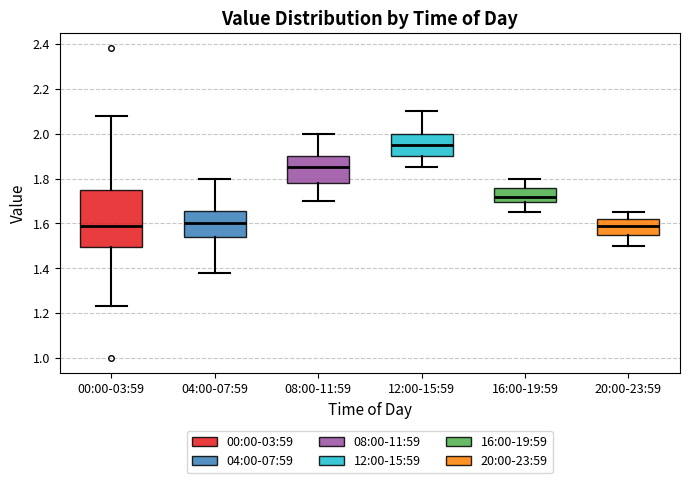

Comparing the boxes themselves (not the whiskers), which one is the tallest?

00:00-03:59